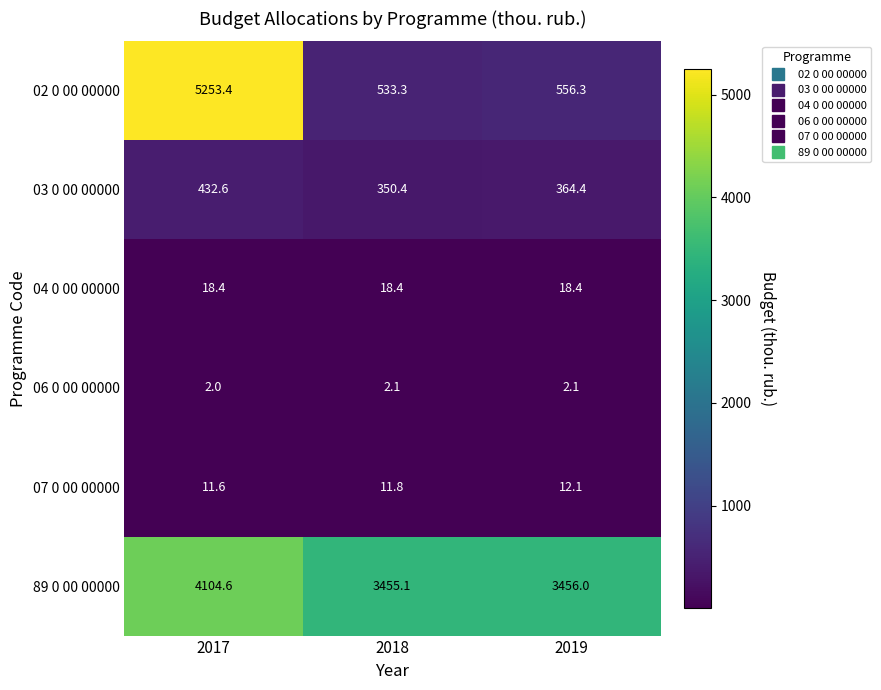

Is it true that 89 0 00 00000 equals 2538.1 at 2017?

False